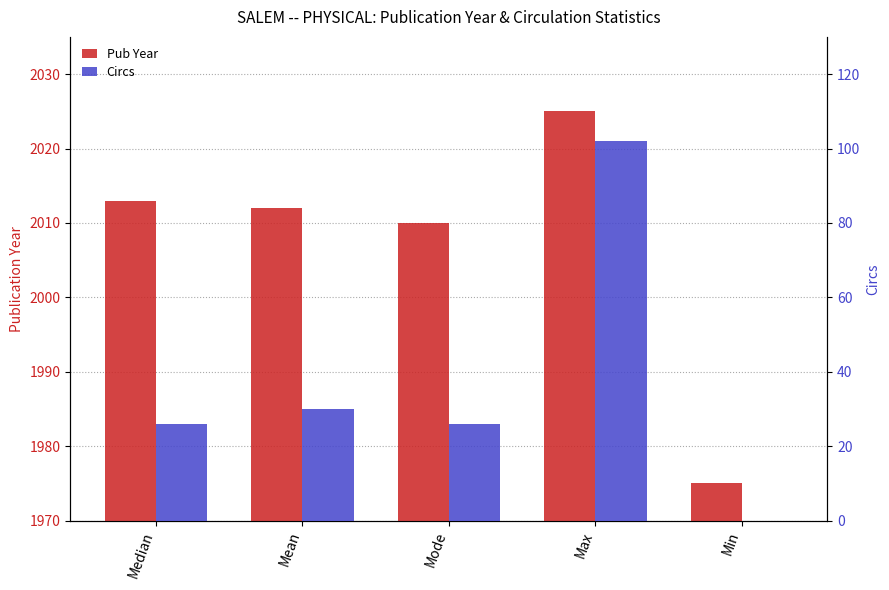

Which series has the largest range (max minus min)?

Circs